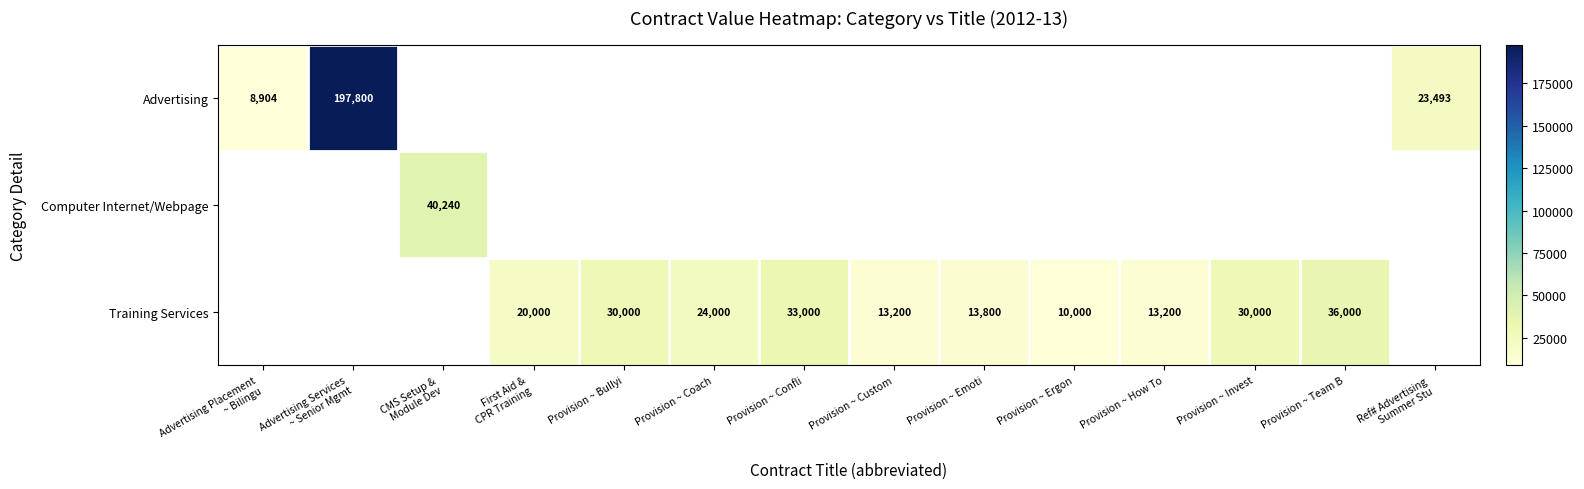

At how many categories does at least one series exceed 67758?

1